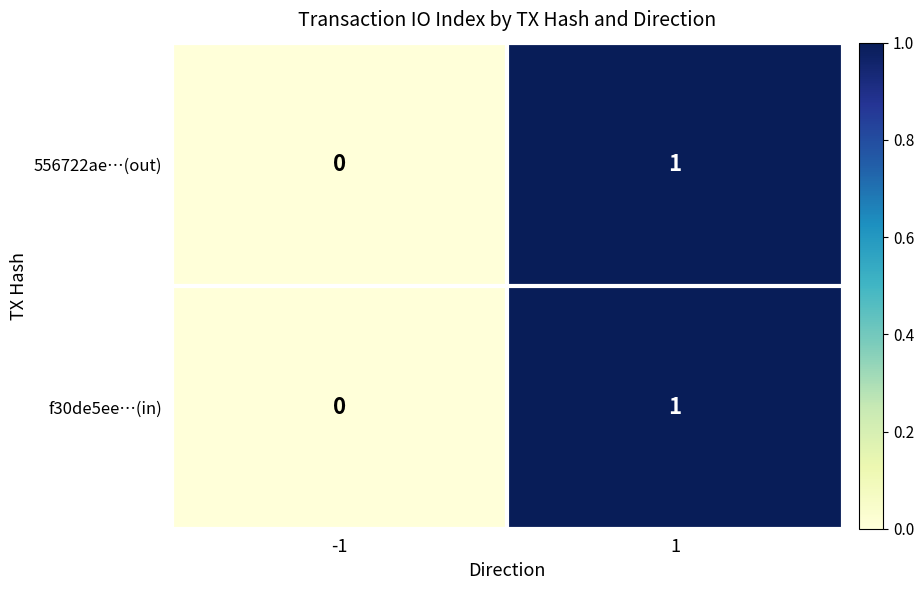

Rank the categories by 556722ae…(out) value from lowest to highest.

-1, 1